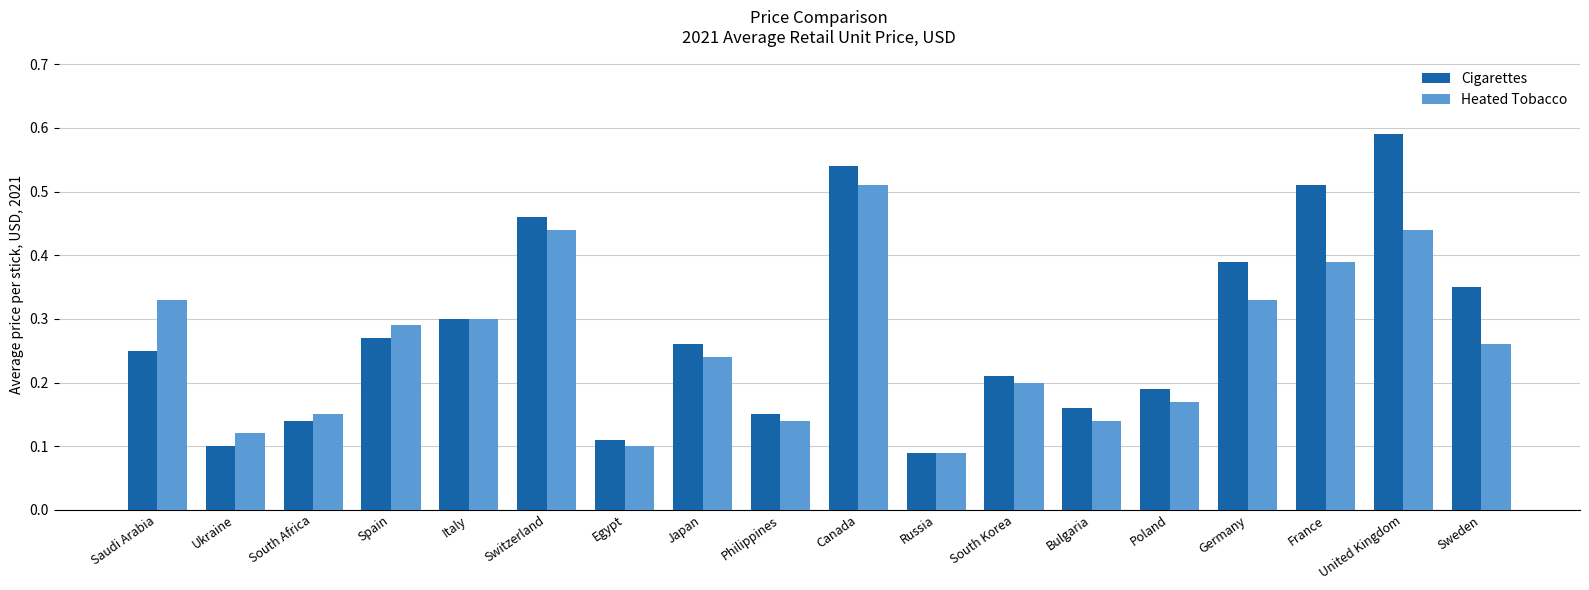

Are the bars grouped side by side (vs. stacked)?

Yes